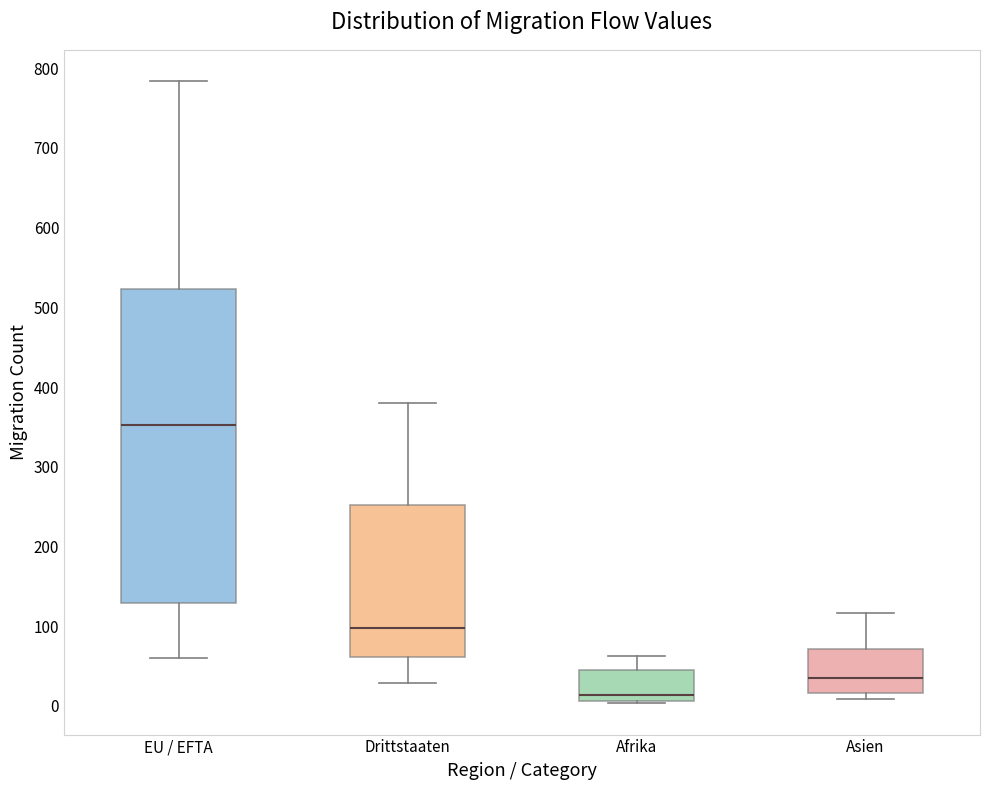

Reading left to right, read every box against the y-axis: the position of its median line, the range the box covers, and the ends of its whiskers. The values are not printed on the chart, so give them approximately, as read against the axis.

EU / EFTA: median 350, box 130 to 520, whiskers 60 to 780
Drittstaaten: median 100, box 60 to 250, whiskers 30 to 380
Afrika: median 10 (just above the box's lower edge), box 10 to 40, whiskers 0 to 60
Asien: median 40, box 20 to 70, whiskers 10 to 120